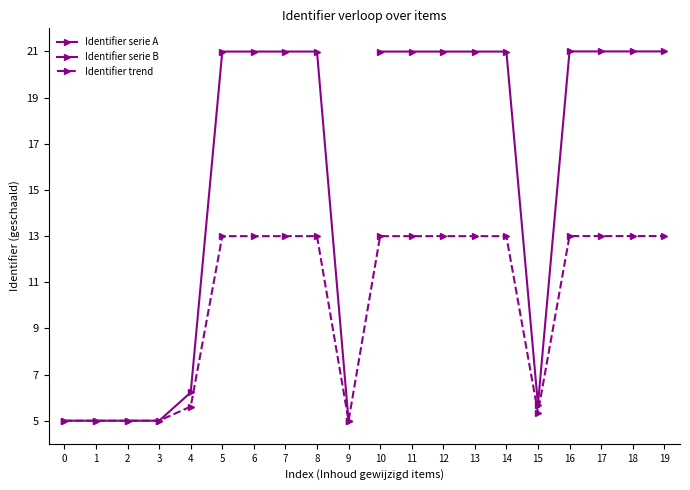

How many interior local peaks (higher than both neighbors) does the data have?

2